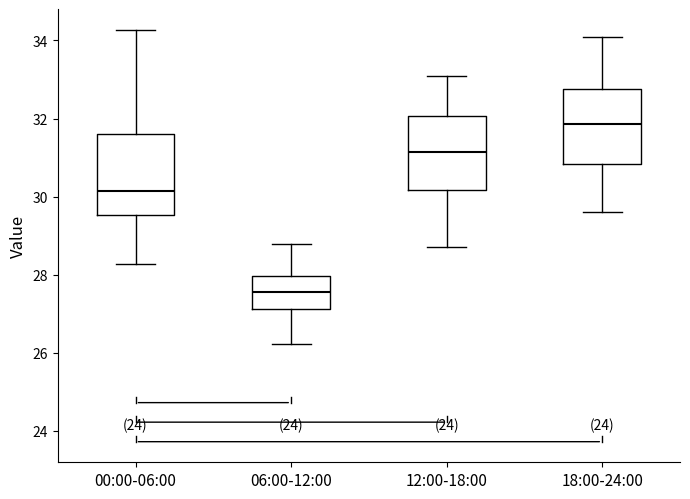

Reading left to right, transcribe this box plot: for each box, give where its median line is, the range the box spans, and where its two whiskers end, as read against the y-axis. The values are not printed on the chart, so give them approximately, as read against the axis.

00:00-06:00: median 30.2, box 29.6 to 31.6, whiskers 28.2 to 34.2
06:00-12:00: median 27.6, box 27.2 to 28.0, whiskers 26.2 to 28.8
12:00-18:00: median 31.2, box 30.2 to 32.0, whiskers 28.8 to 33.2
18:00-24:00: median 31.8, box 30.8 to 32.8, whiskers 29.6 to 34.2